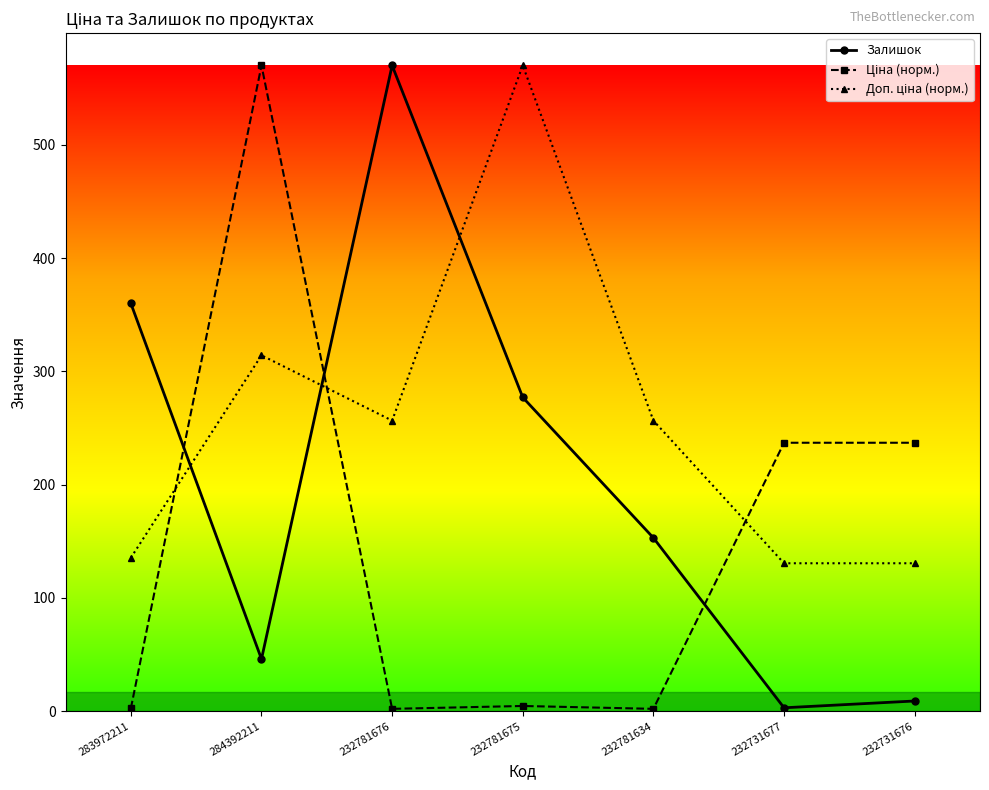

At how many categories does at least one series exceed 201?

7